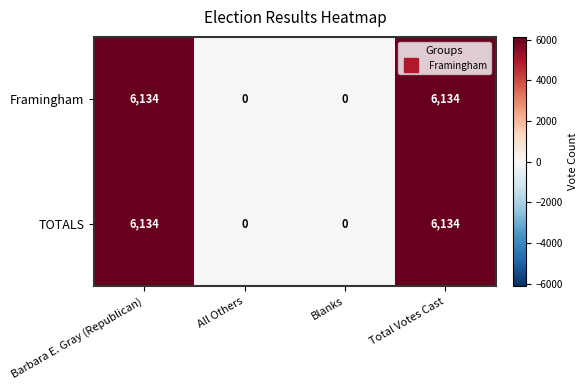

True or false: Framingham has a value of 0 at All Others.

True